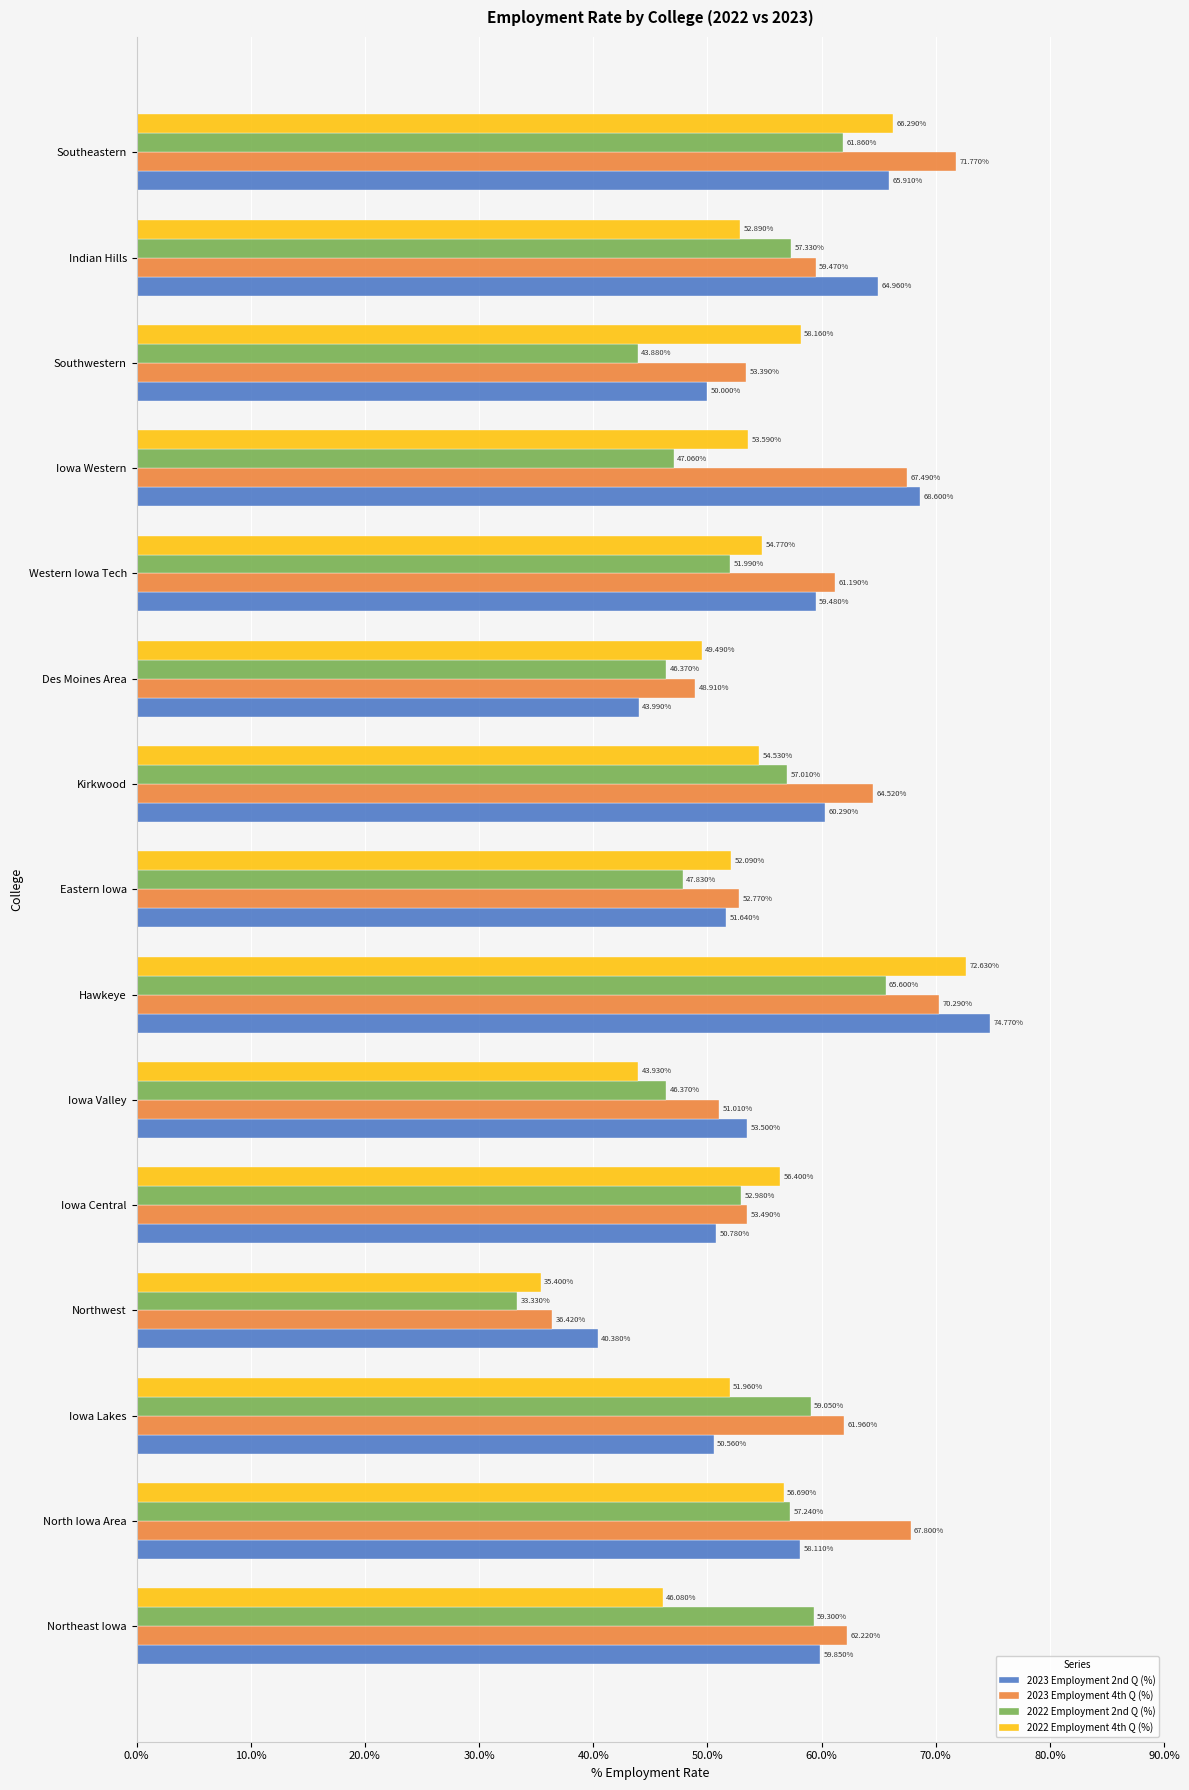

Which category has the highest value across all series?

Hawkeye